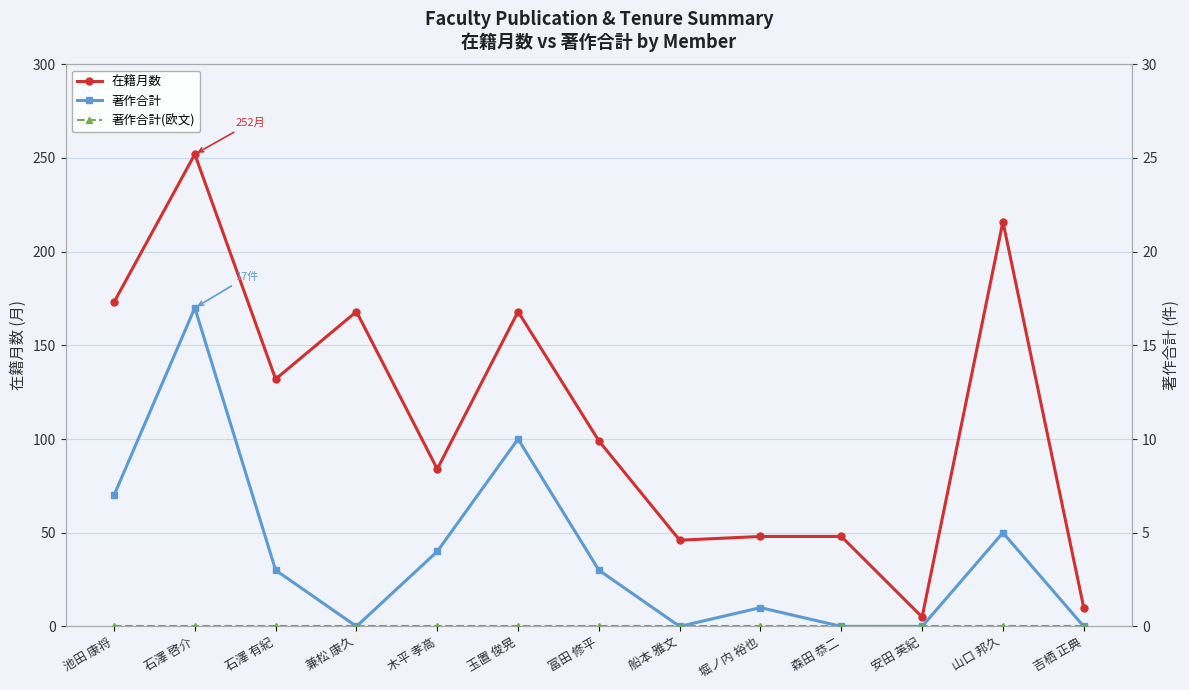

Rank the series by their maximum value, from highest to lowest.

在籍月数, 著作合計, 著作合計(欧文)